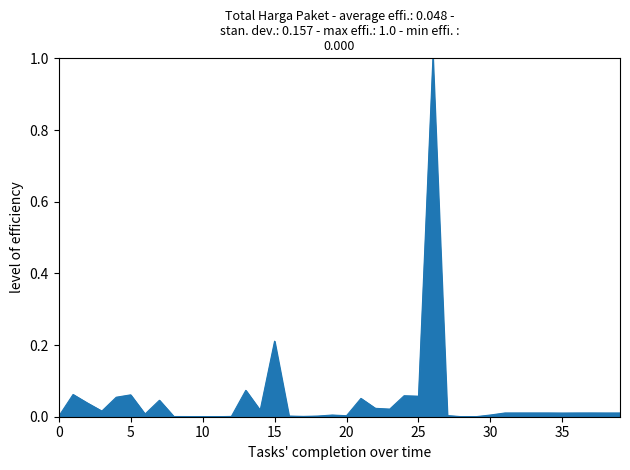

What is the difference between the maximum and minimum values?

1.0